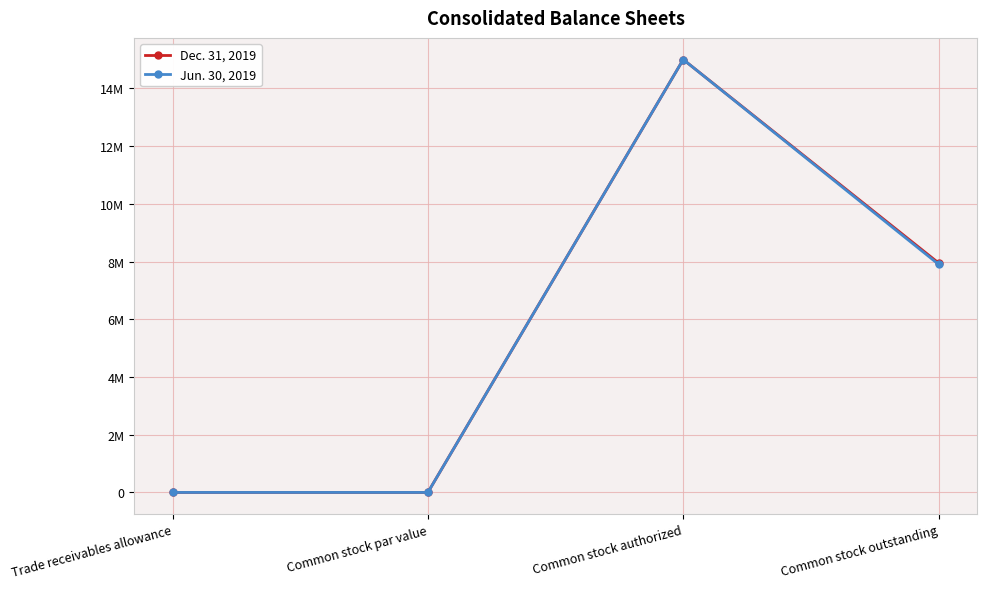

What is the label of the 1st point from the left?

Trade receivables allowance